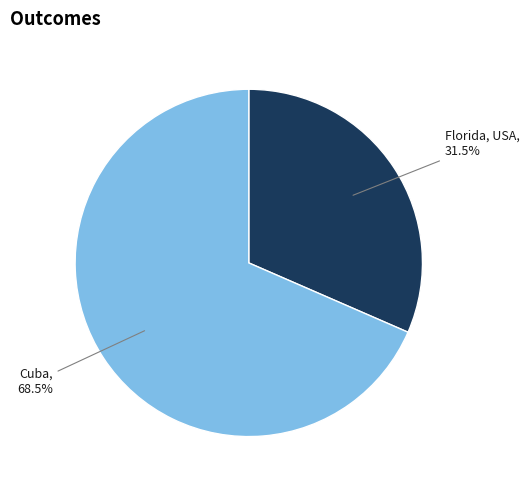

What is the smallest slice in the pie chart?

Florida, USA